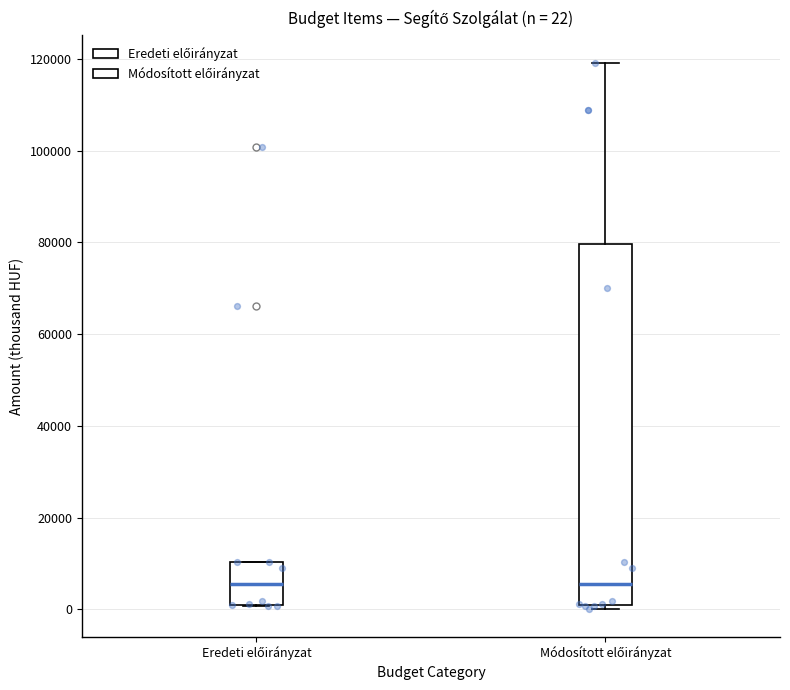

Which box is the tallest, from its lower edge to its upper edge?

Módosított előirányzat